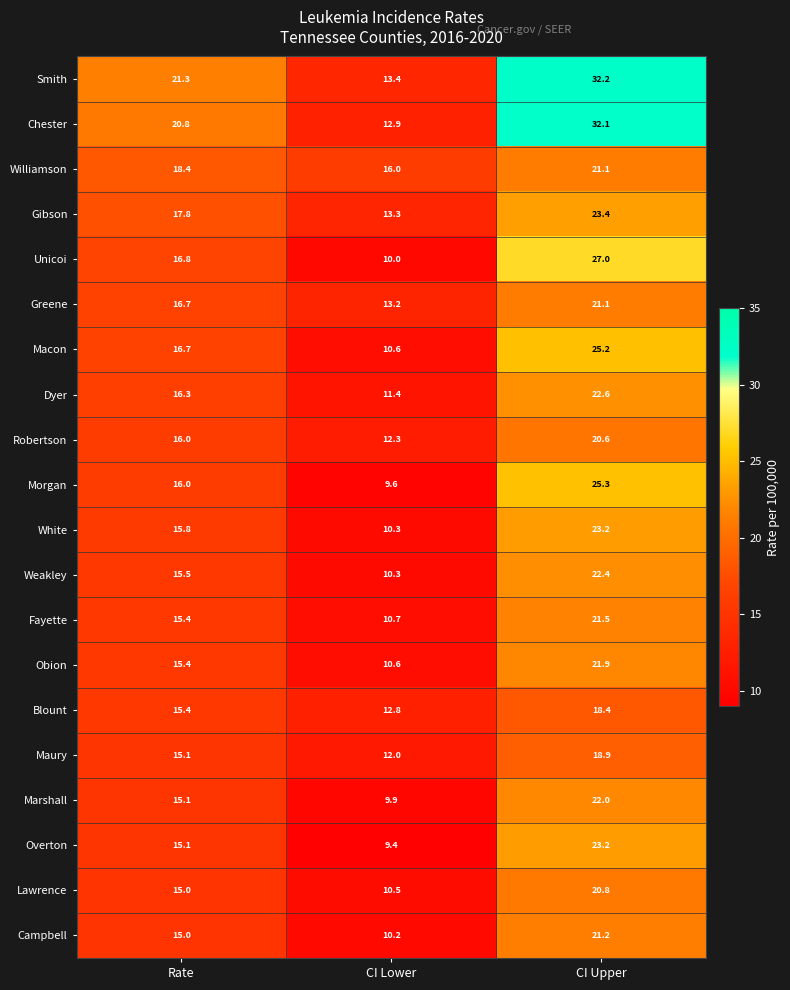

What is the approximate value of Overton at Rate?

15.1